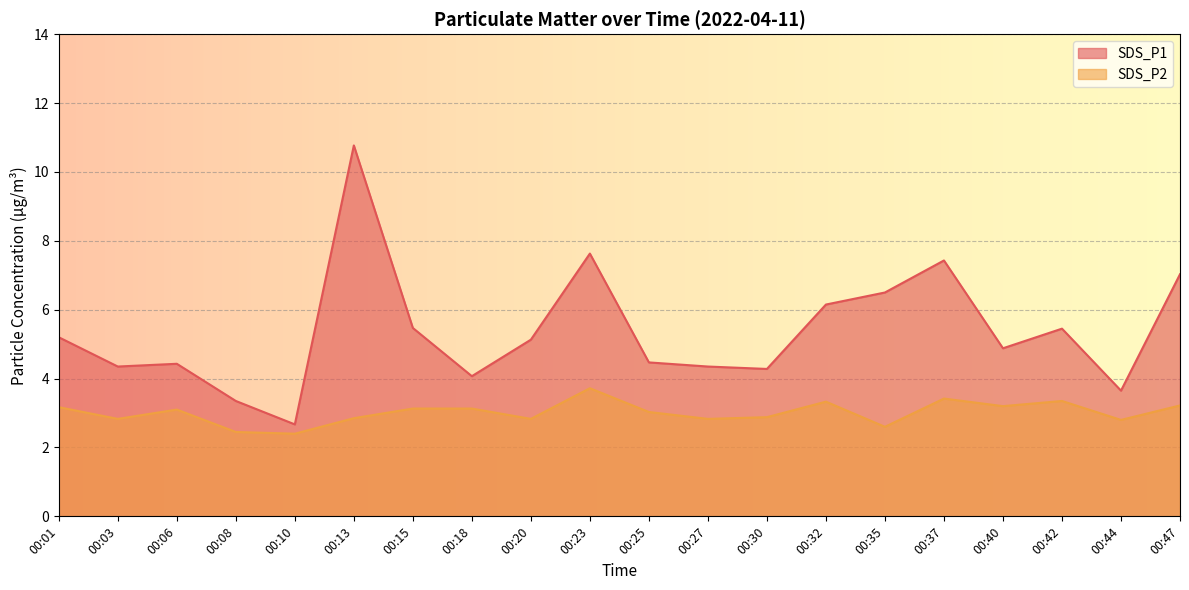

What is the maximum value shown in the chart?

10.8